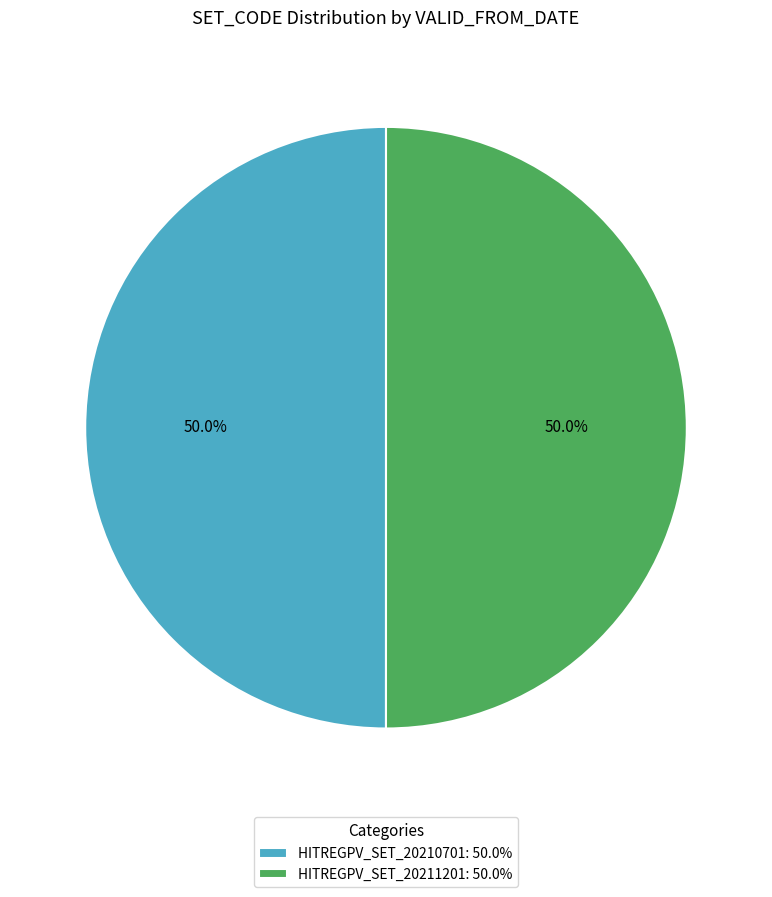

What is the ratio of the value at HITREGPV_SET_20211201: 50.0% to the value at HITREGPV_SET_20210701: 50.0%?

1.0